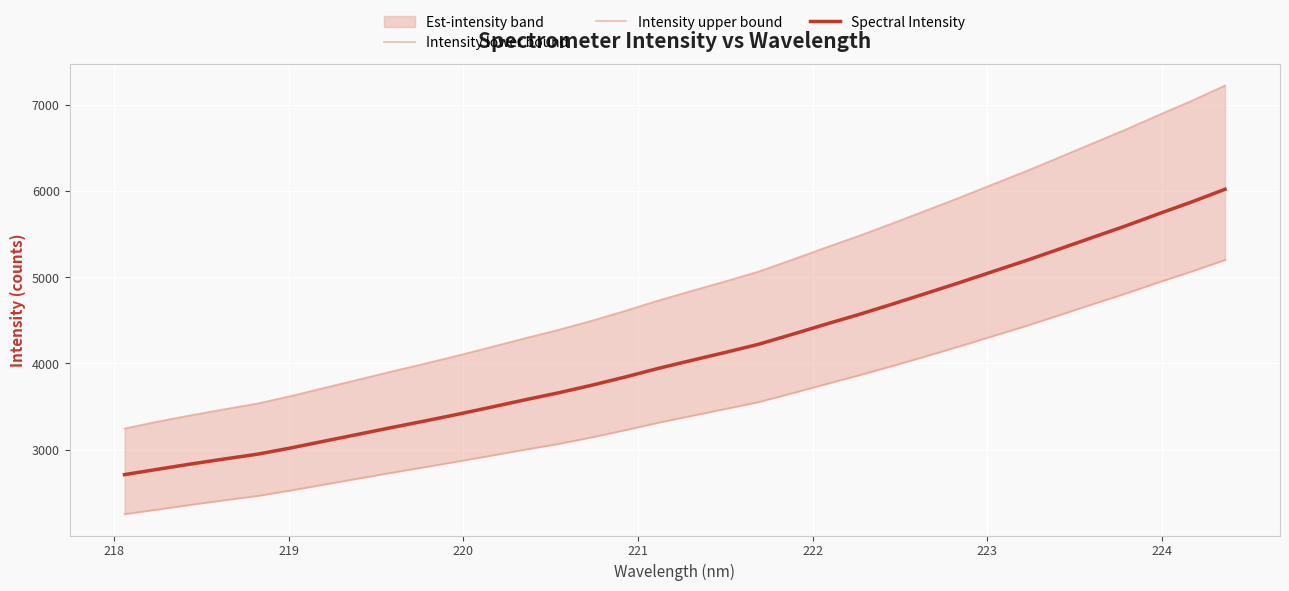

What is the maximum value for Spectral Intensity?

6023.0